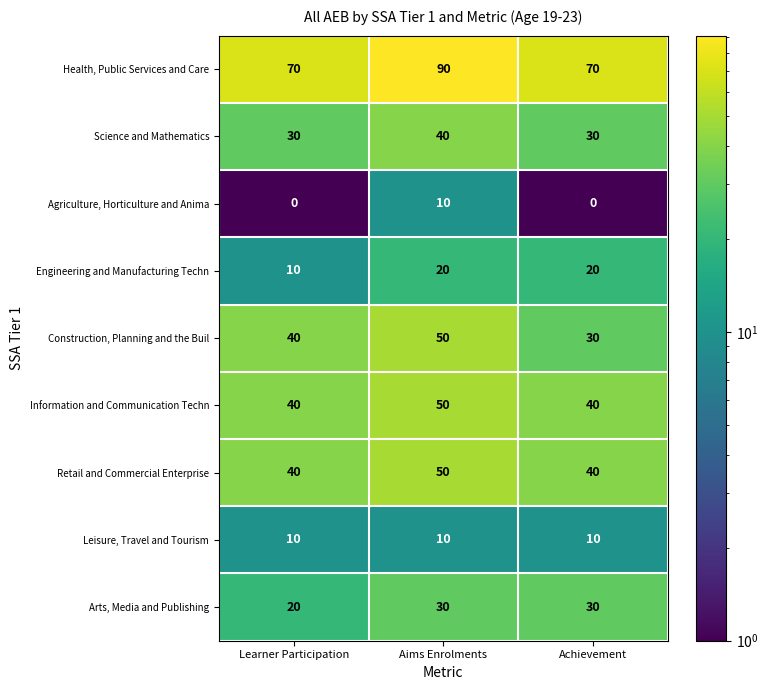

What is the sum of the Arts, Media and Publishing values at Aims Enrolments and Learner Participation?

50